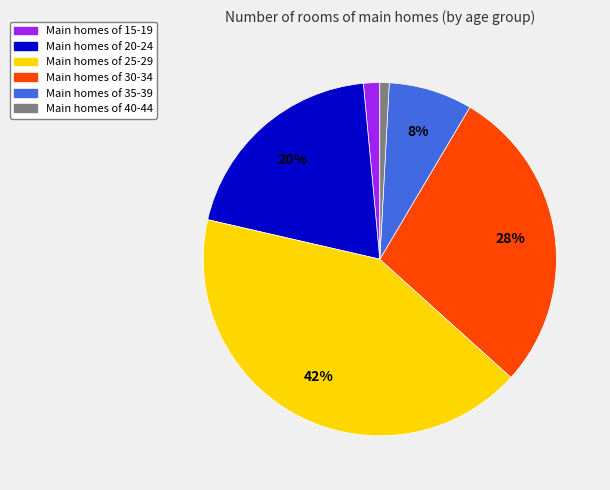

Is the sum of Main homes of 25-29 and Main homes of 20-24 greater than half?

Yes